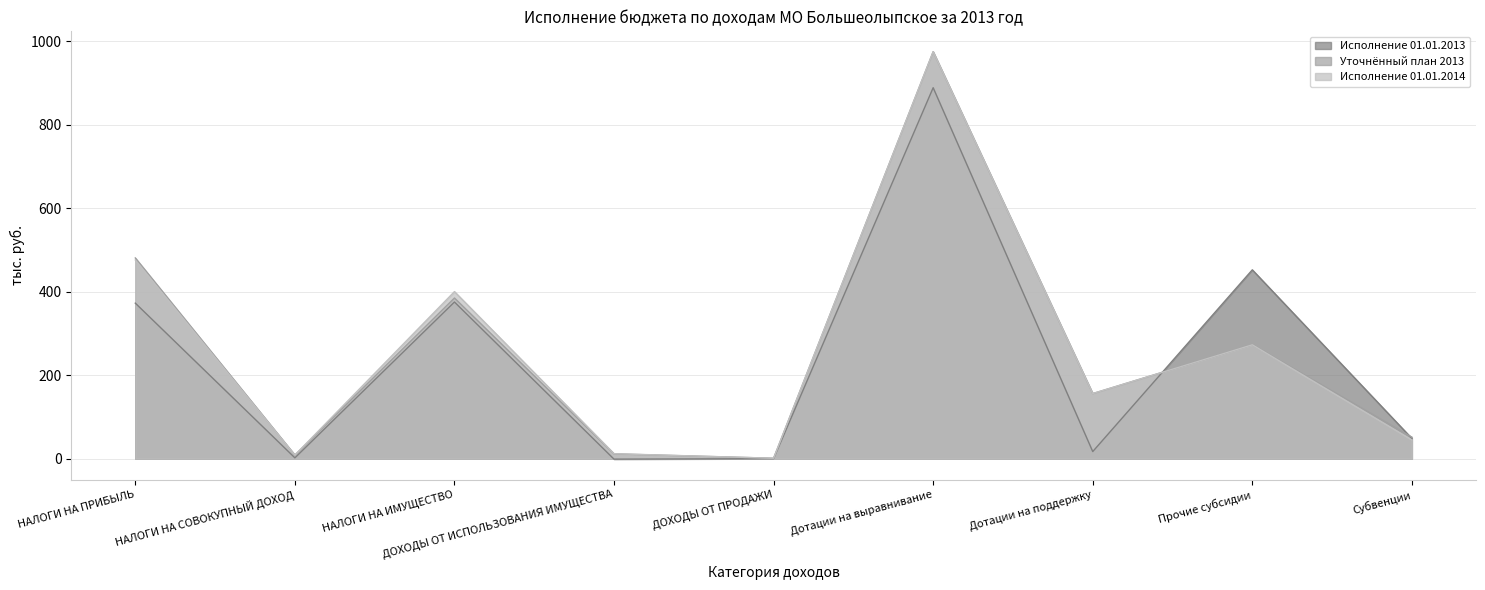

Which series changed the most between НАЛОГИ НА ИМУЩЕСТВО and Дотации на выравнивание?

Уточнённый план 2013